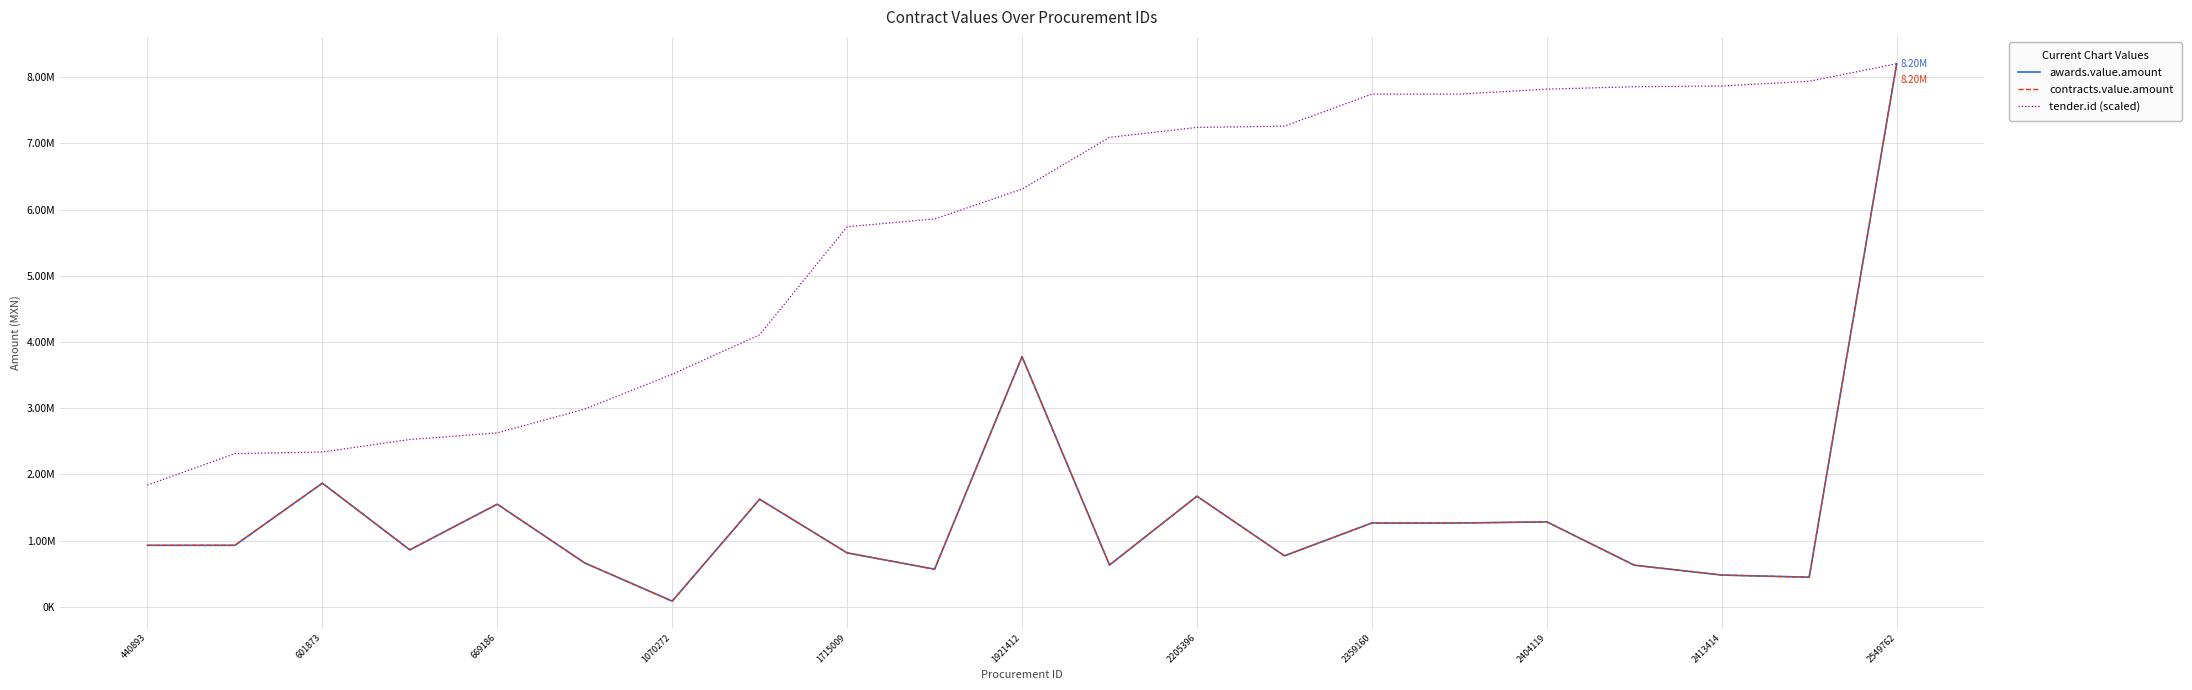

List the series in order of their peak value, lowest first.

awards.value.amount, contracts.value.amount, tender.id (scaled)